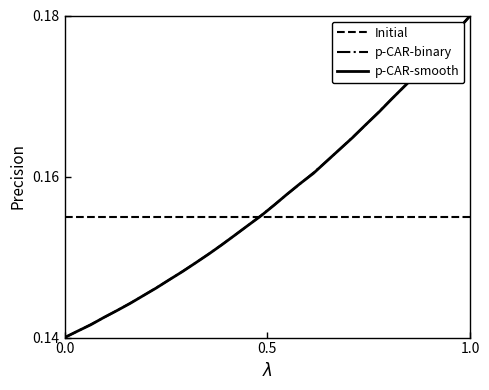

At how many categories does at least one series exceed 0?

32